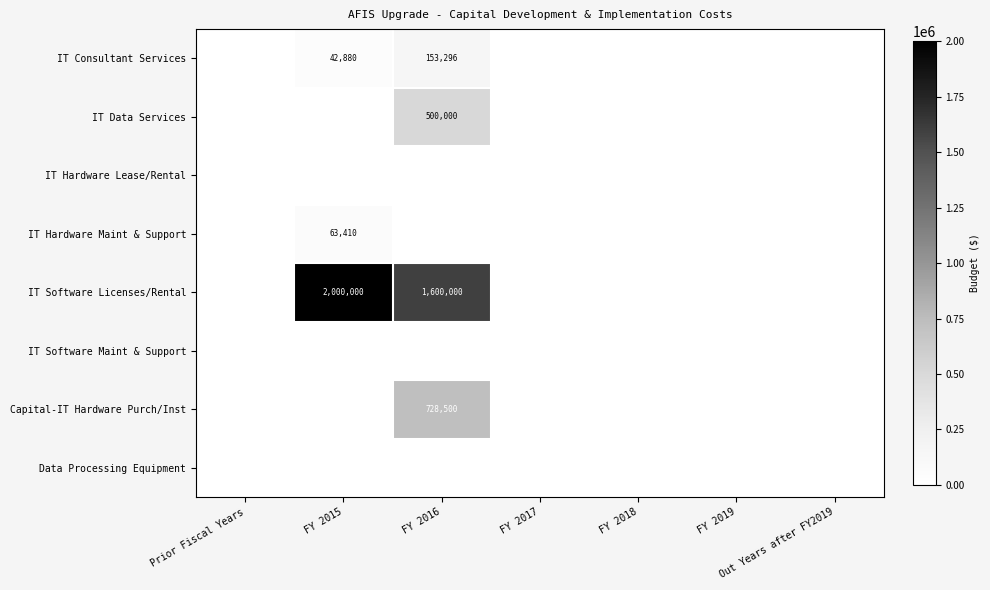

What is the sum of all IT Consultant Services values?

196176